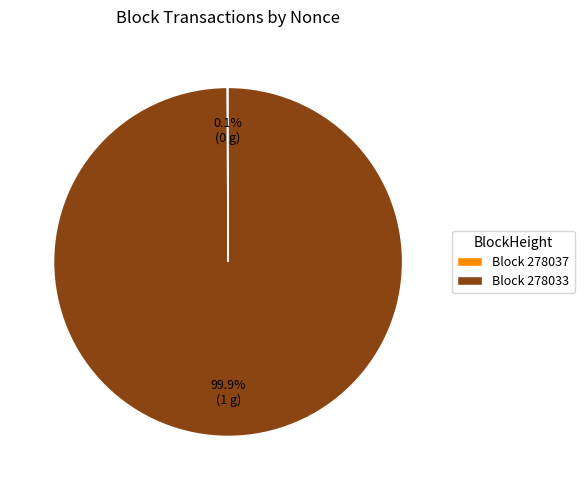

What is the largest slice in the pie chart?

Block 278033